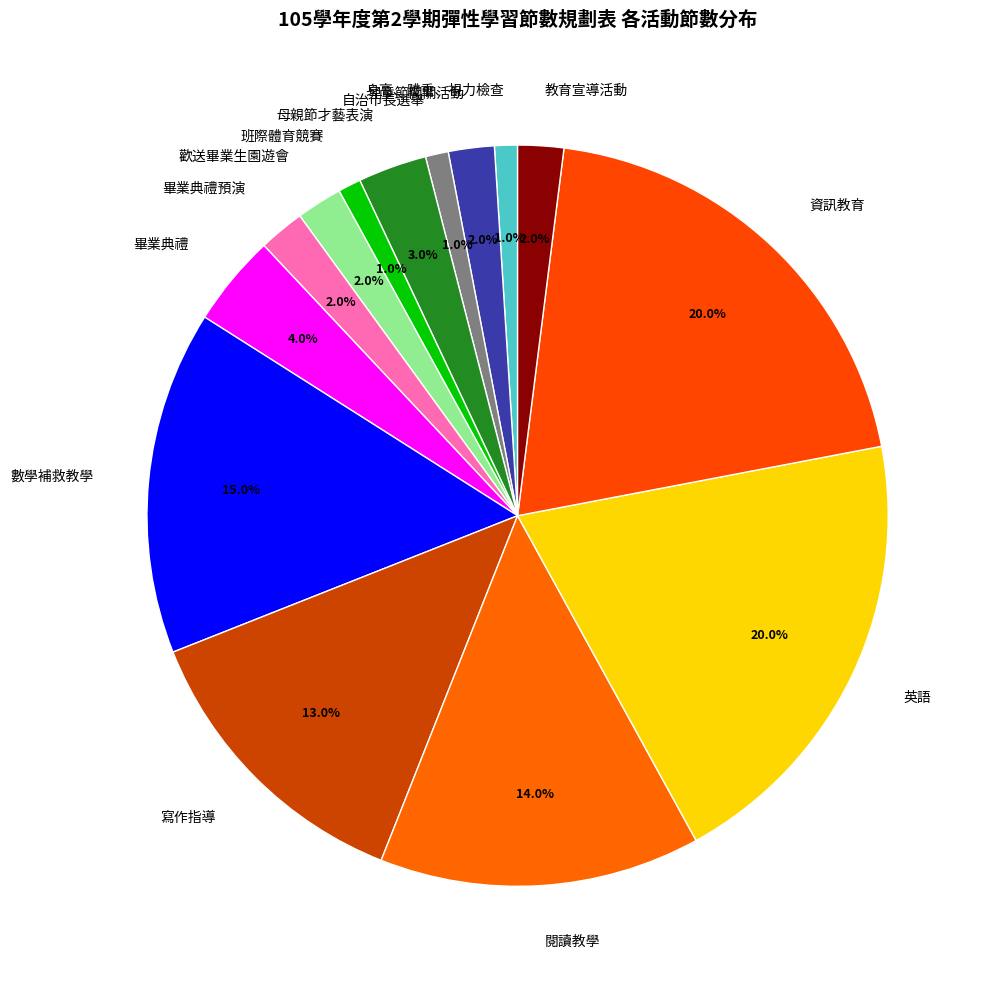

Which has a higher value, 班際體育競賽 or 寫作指導?

寫作指導